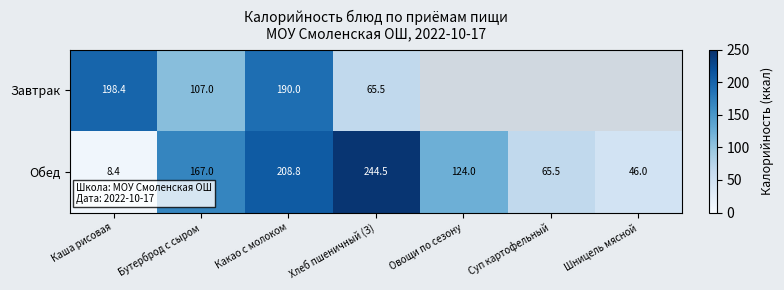

What is the sum of all Обед values?

864.2